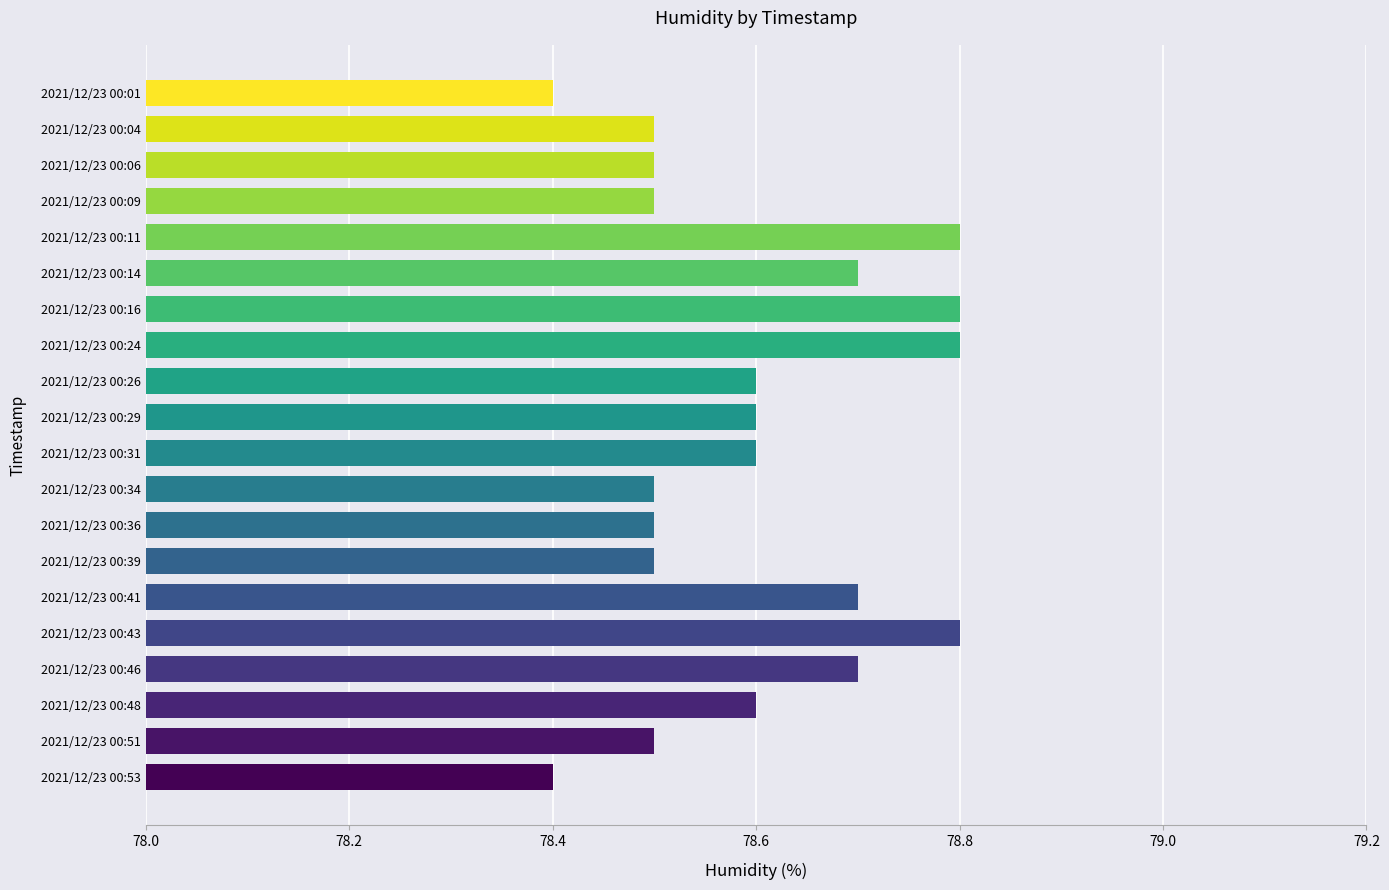

What is the difference between the second highest and second lowest values?

0.4